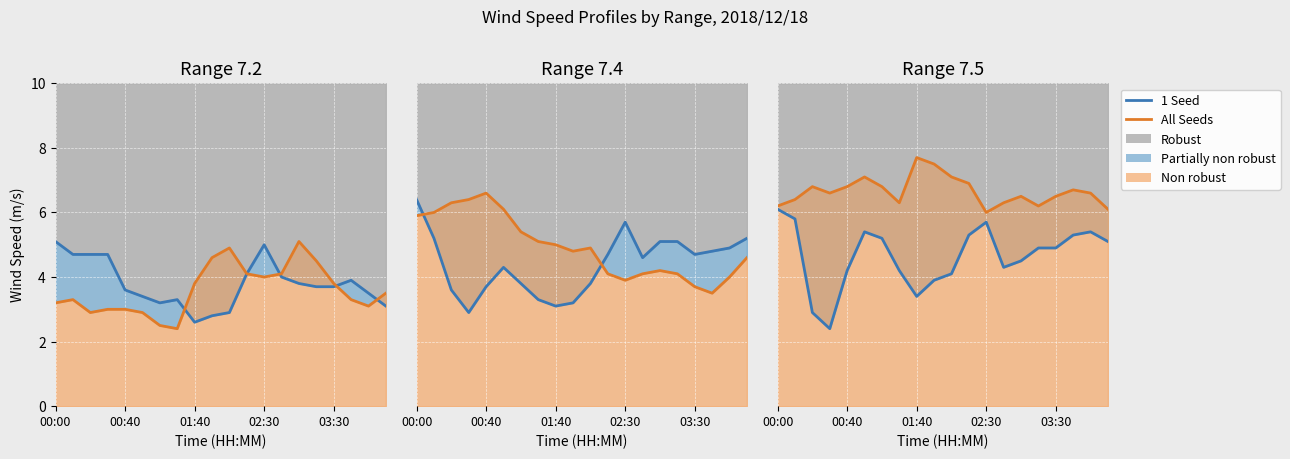

Count the number of categories in the chart.

20